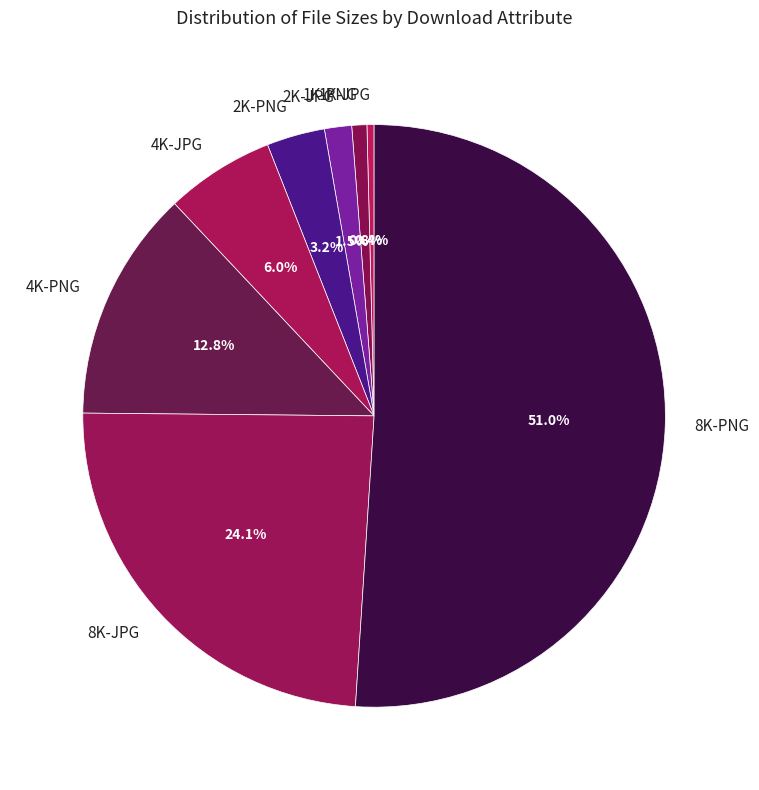

What is the ratio of the value at 1K-JPG to the value at 2K-JPG?

0.3